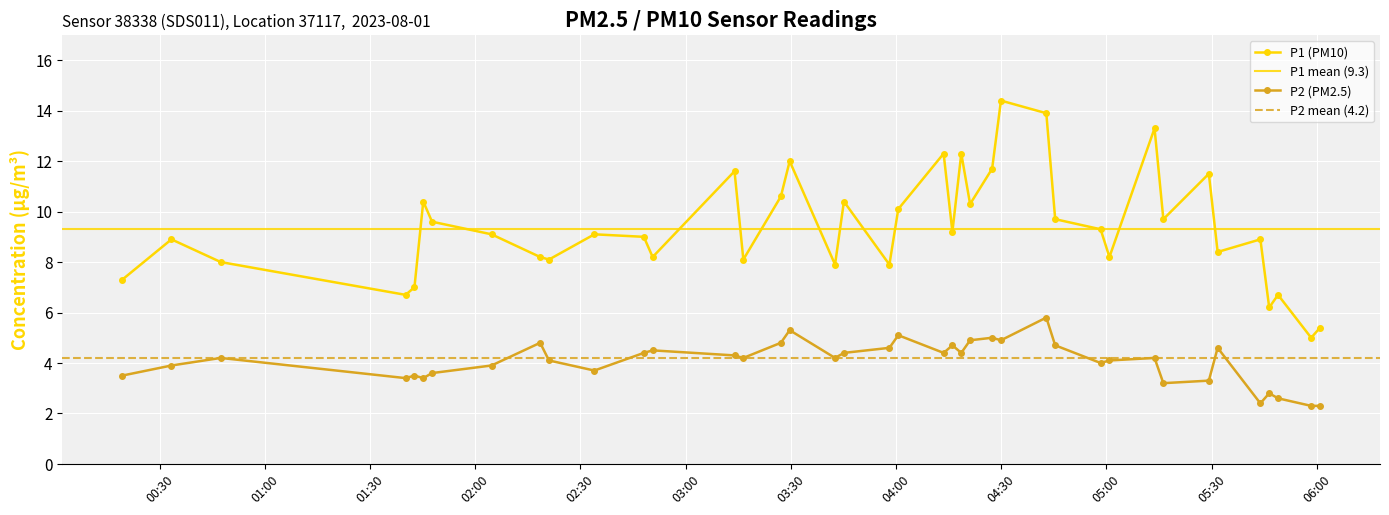

What is the value of the P2 (PM2.5) point at the 19th from the left?

4.4